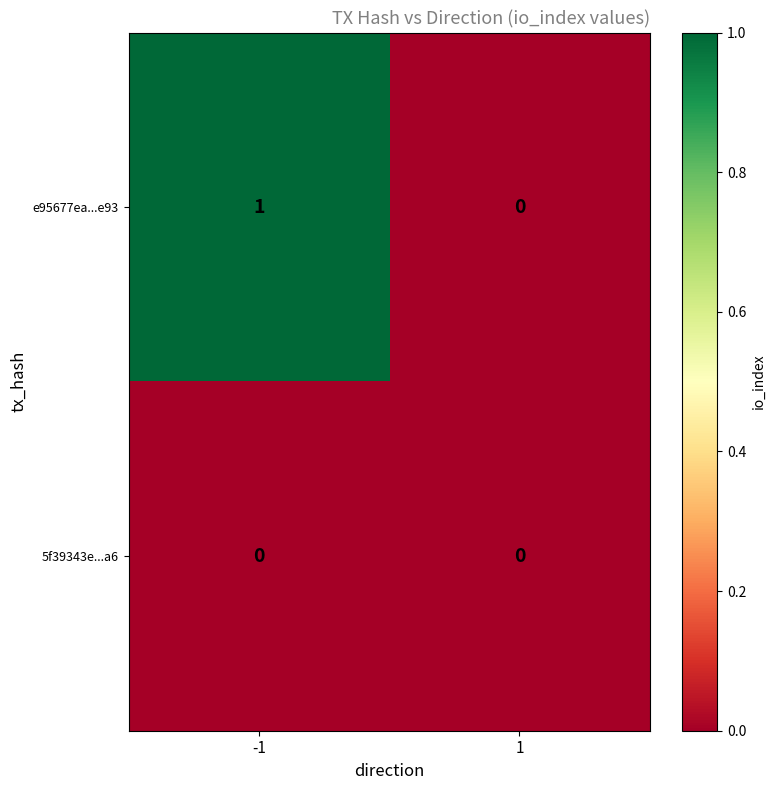

Which series has the largest total across all categories?

e95677ea...e93